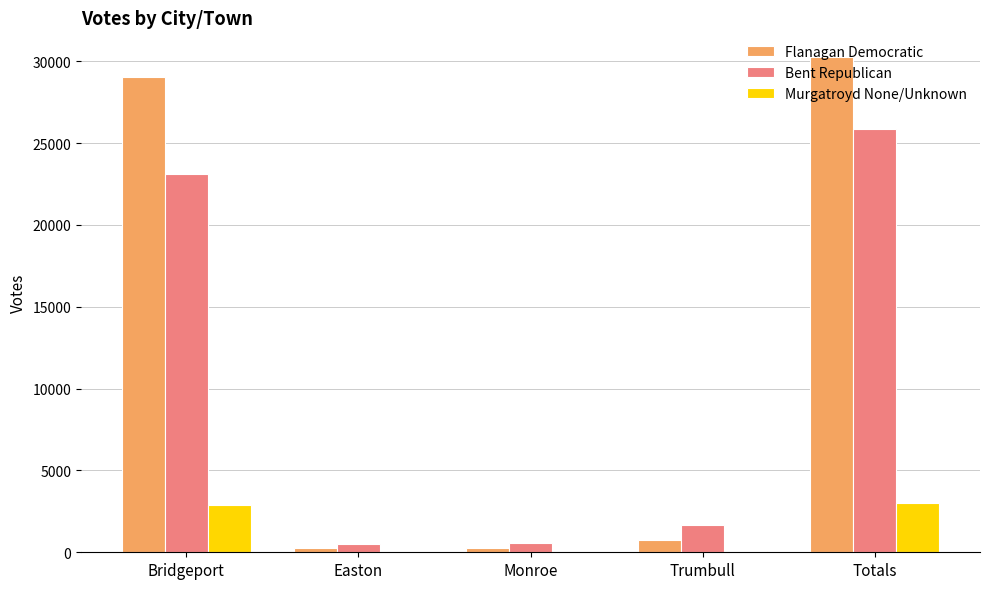

Is it true that Flanagan Democratic equals 9859 at Totals?

False